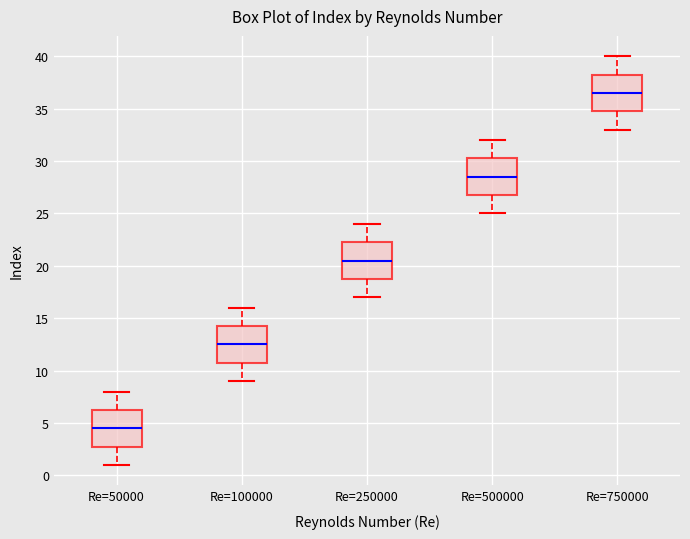

Where does the lower whisker of the box for Re=750000 end on the y-axis? The values are not printed on the chart, so give them approximately, as read against the axis.

33.0